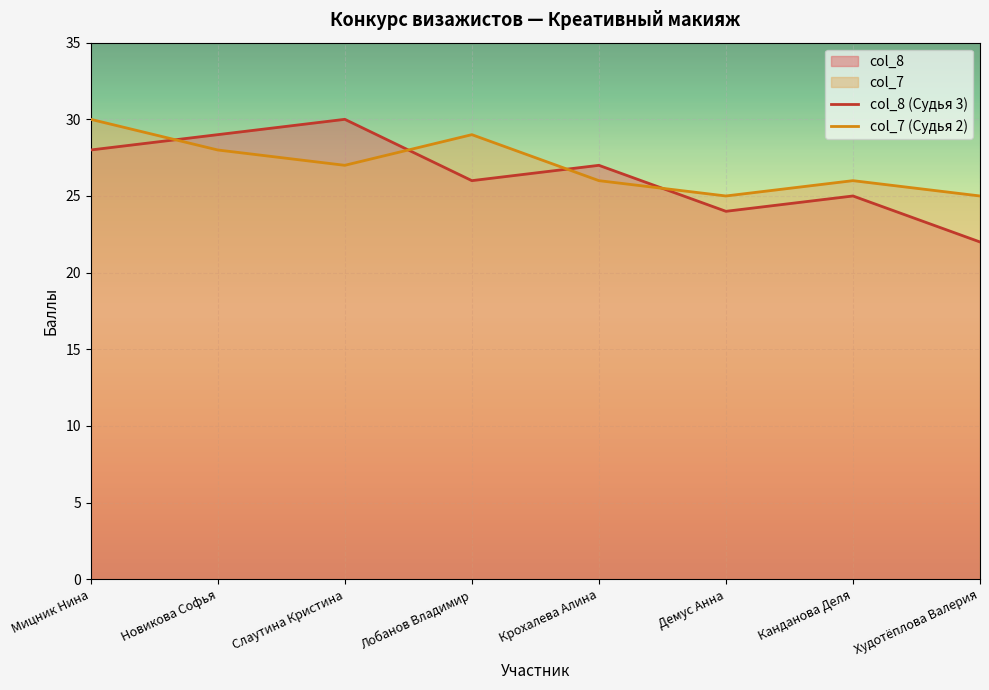

Does the chart display data point markers on the line(s)?

No